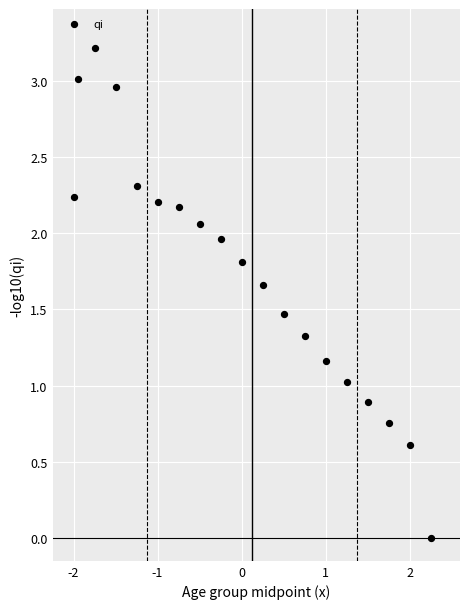

What is the range of X values (max minus min)?

85.0